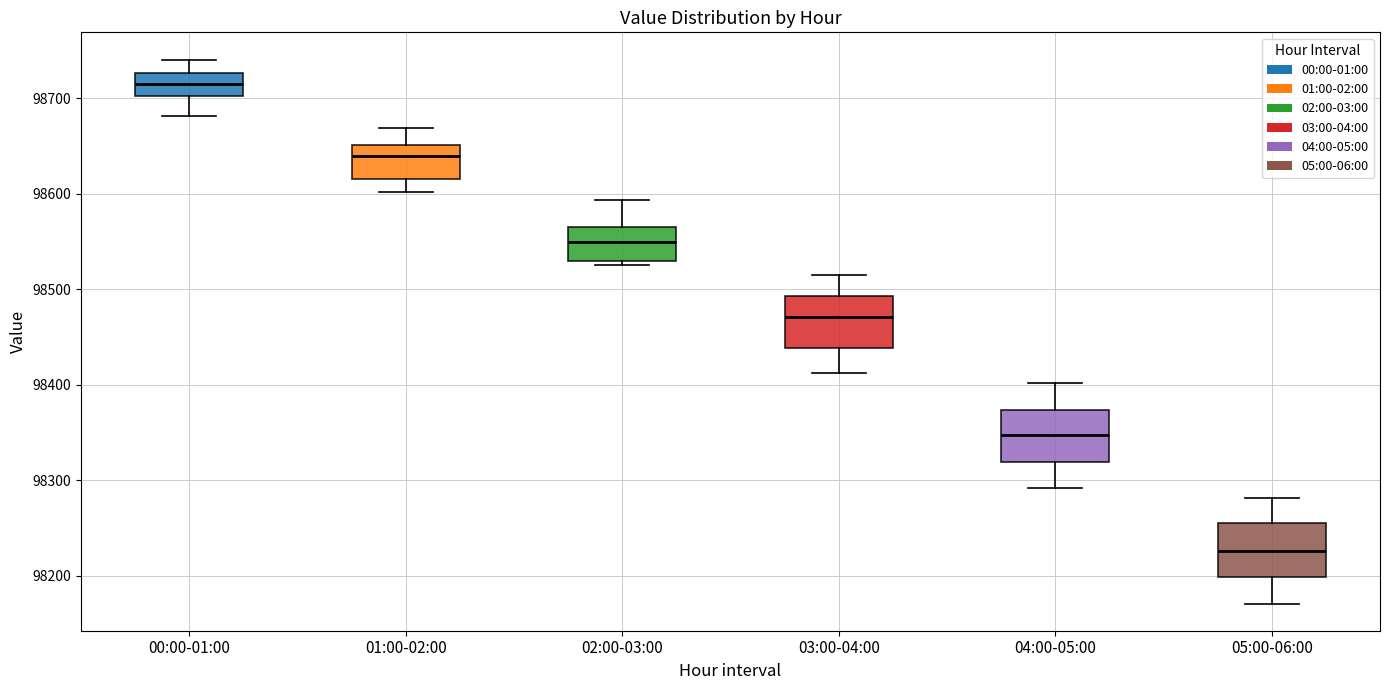

Reading left to right, read every box against the y-axis: the position of its median line, the range the box covers, and the ends of its whiskers. The values are not printed on the chart, so give them approximately, as read against the axis.

00:00-01:00: median 98710, box 98700 to 98730, whiskers 98680 to 98740
01:00-02:00: median 98640, box 98620 to 98650, whiskers 98600 to 98670
02:00-03:00: median 98550, box 98530 to 98560, whiskers 98530 (just below the box's lower edge) to 98590
03:00-04:00: median 98470, box 98440 to 98490, whiskers 98410 to 98520
04:00-05:00: median 98350, box 98320 to 98370, whiskers 98290 to 98400
05:00-06:00: median 98230, box 98200 to 98260, whiskers 98170 to 98280